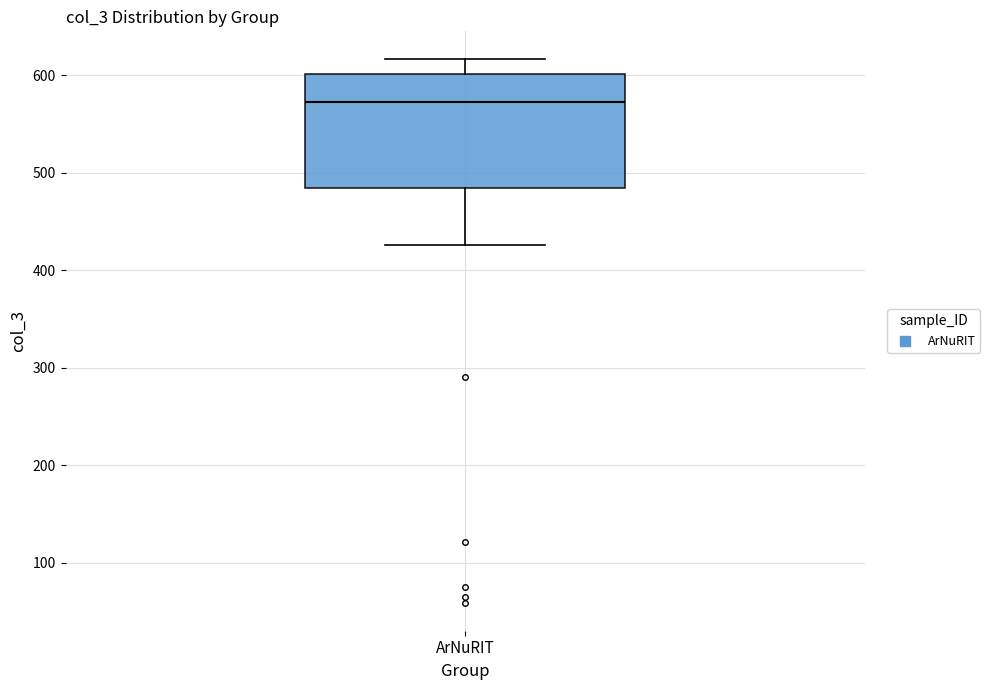

Transcribe this box plot: give where the median line is, the range the box spans, and where the two whiskers end, as read against the y-axis. The values are not printed on the chart, so give them approximately, as read against the axis.

median 570, box 480 to 600, whiskers 430 to 620